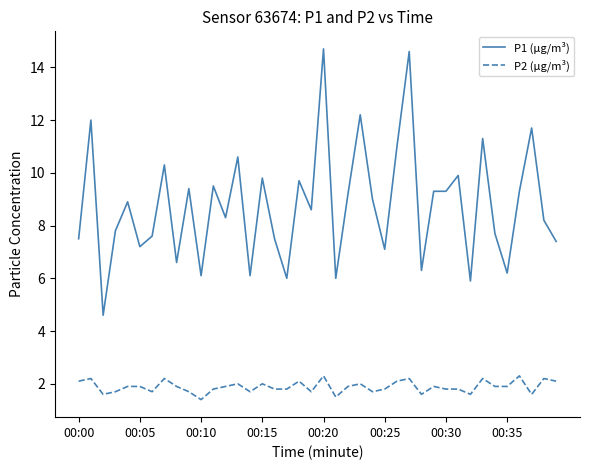

What is the difference between the maximum and second lowest values in the P2 (µg/m³) series?

0.8